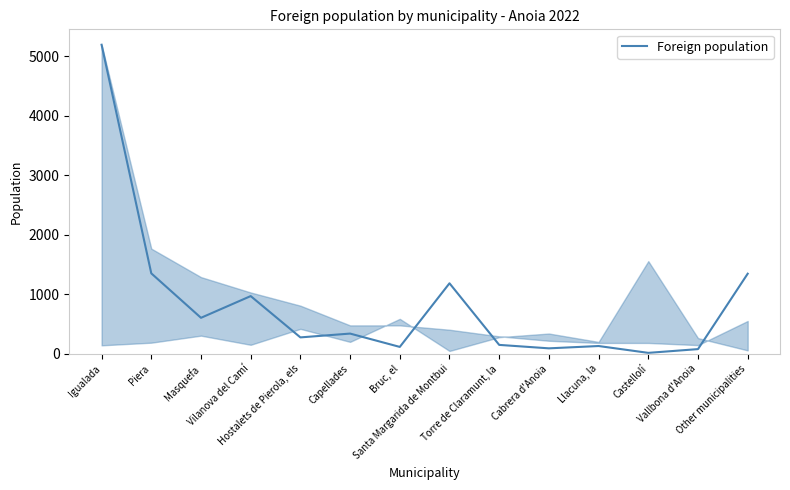

What is the smallest value displayed?

17